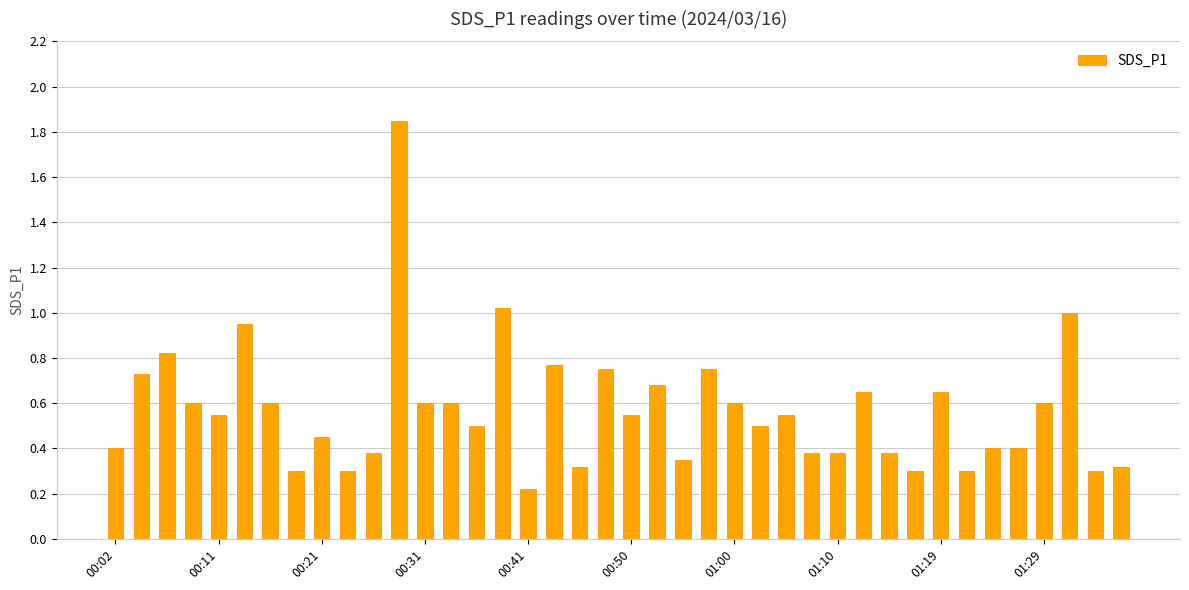

What is the value of the 35th bar from the left?

0.4